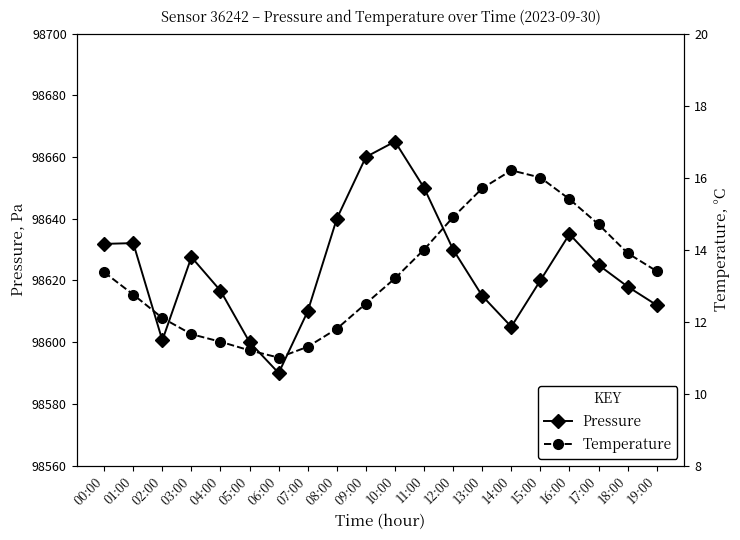

At how many categories does at least one series exceed 25550?

20